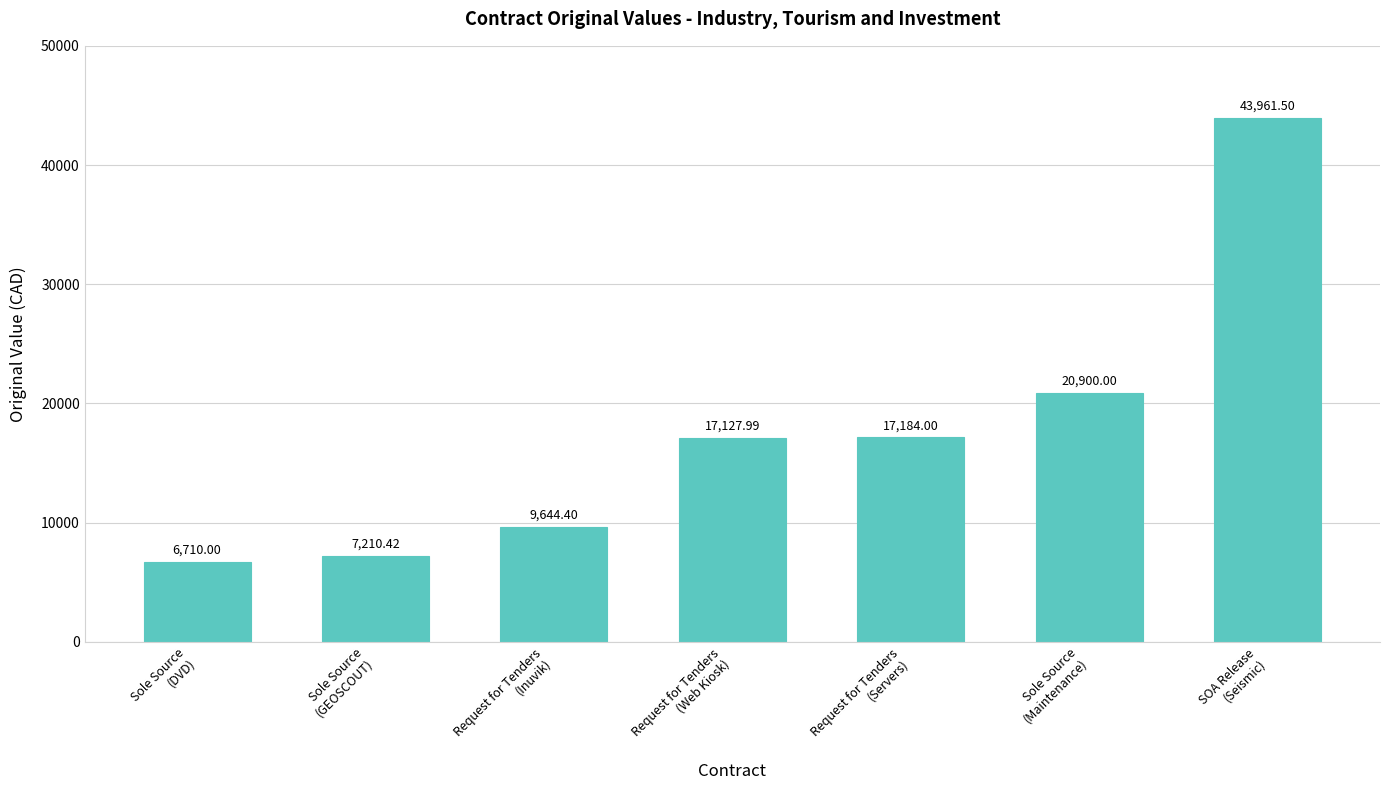

Rank the categories by value from highest to lowest.

SOA Release
(Seismic), Sole Source
(Maintenance), Request for Tenders
(Servers), Request for Tenders
(Web Kiosk), Request for Tenders
(Inuvik), Sole Source
(GEOSCOUT), Sole Source
(DVD)